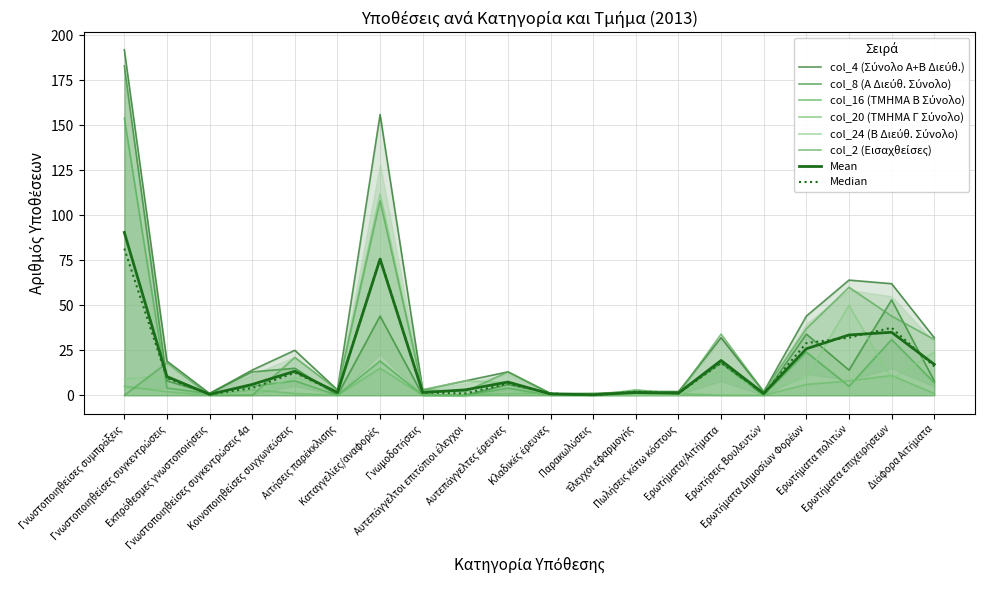

Which series has the widest spread of values?

col_4 (Σύνολο Α+Β Διεύθ.)